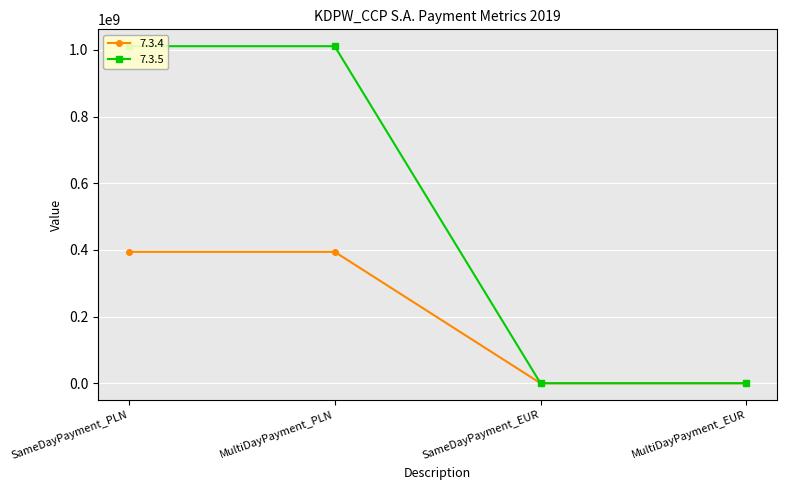

How many data points in 7.3.5 are above 1010938109?

2